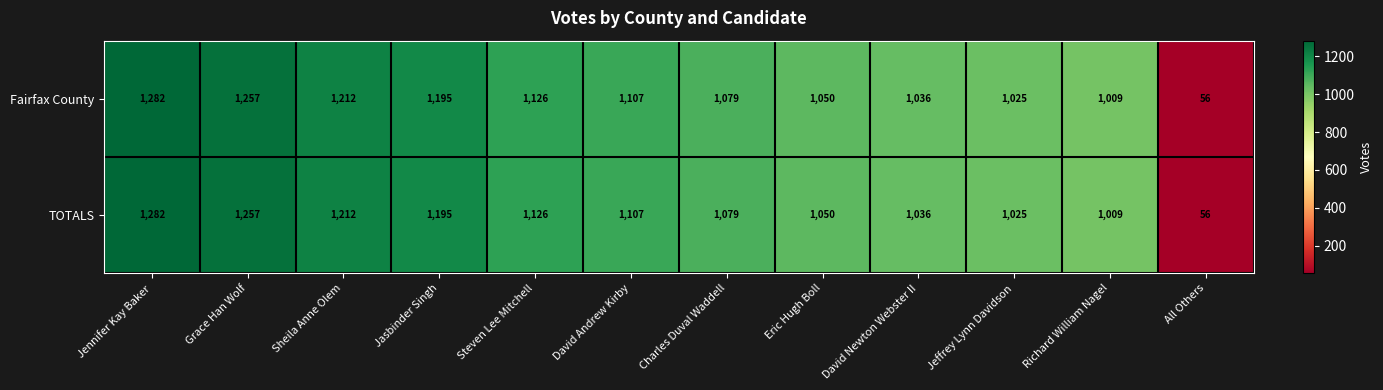

Reading left to right, what are all the values shown in this chart?

Fairfax County: Jennifer Kay Baker=1282	Grace Han Wolf=1257	Sheila Anne Olem=1212	Jasbinder Singh=1195	Steven Lee Mitchell=1126	David Andrew Kirby=1107	Charles Duval Waddell=1079	Eric Hugh Boll=1050	David Newton Webster II=1036	Jeffrey Lynn Davidson=1025	Richard William Nagel=1009	All Others=56
TOTALS: Jennifer Kay Baker=1282	Grace Han Wolf=1257	Sheila Anne Olem=1212	Jasbinder Singh=1195	Steven Lee Mitchell=1126	David Andrew Kirby=1107	Charles Duval Waddell=1079	Eric Hugh Boll=1050	David Newton Webster II=1036	Jeffrey Lynn Davidson=1025	Richard William Nagel=1009	All Others=56